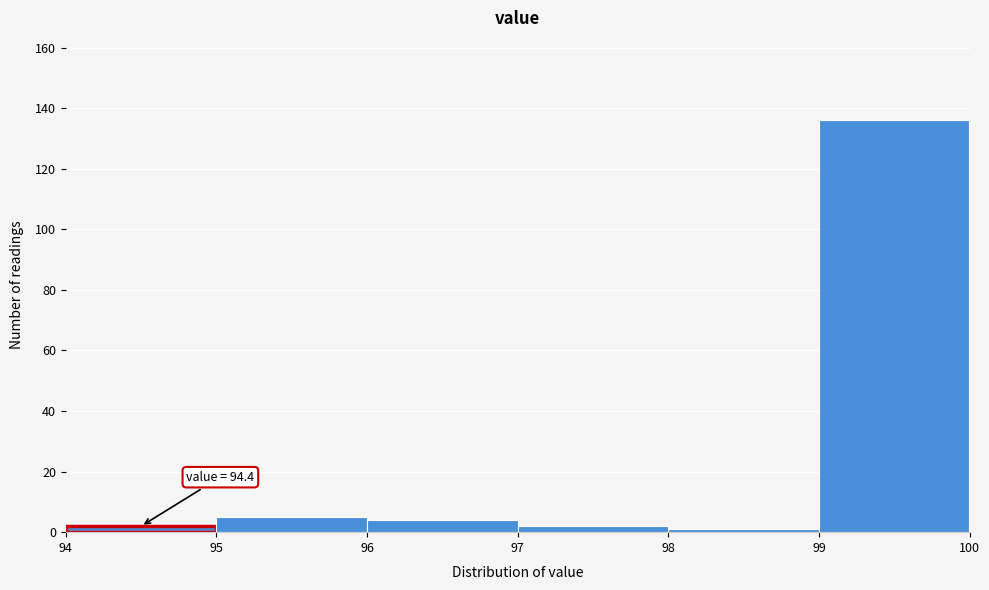

Which range on the x-axis has the tallest bar?

99 to 100